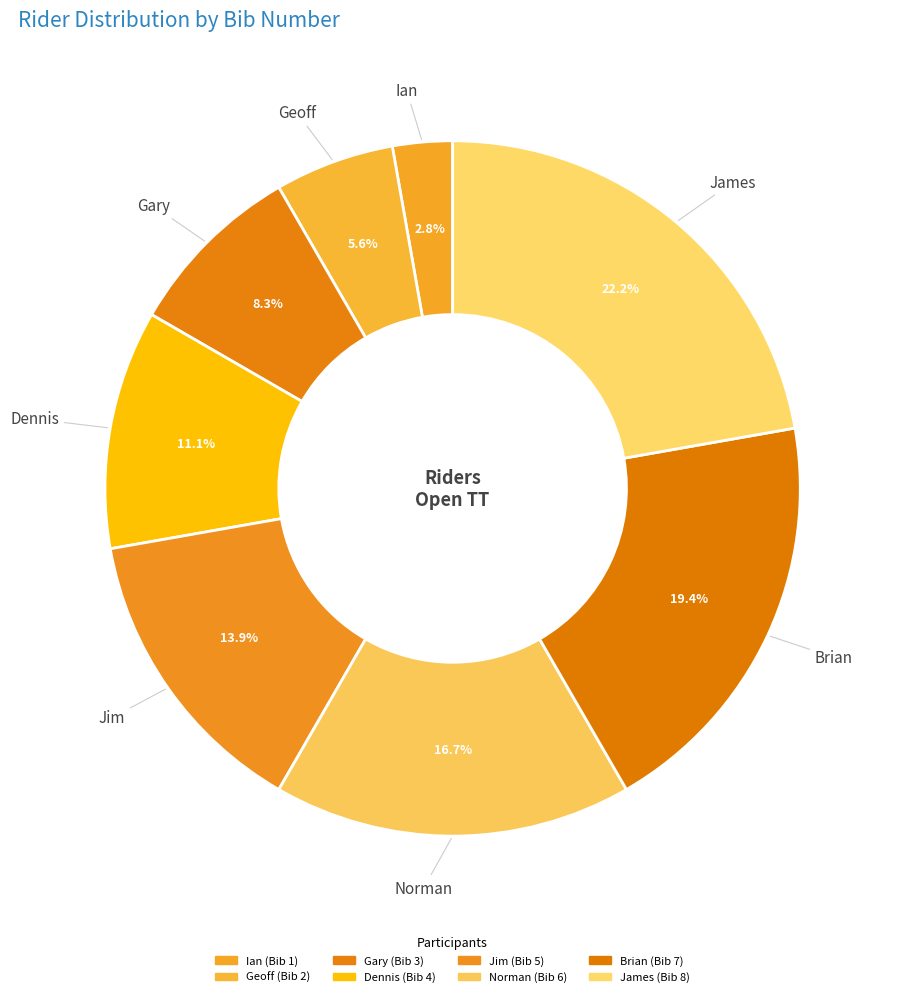

How many segments does this pie chart have?

8